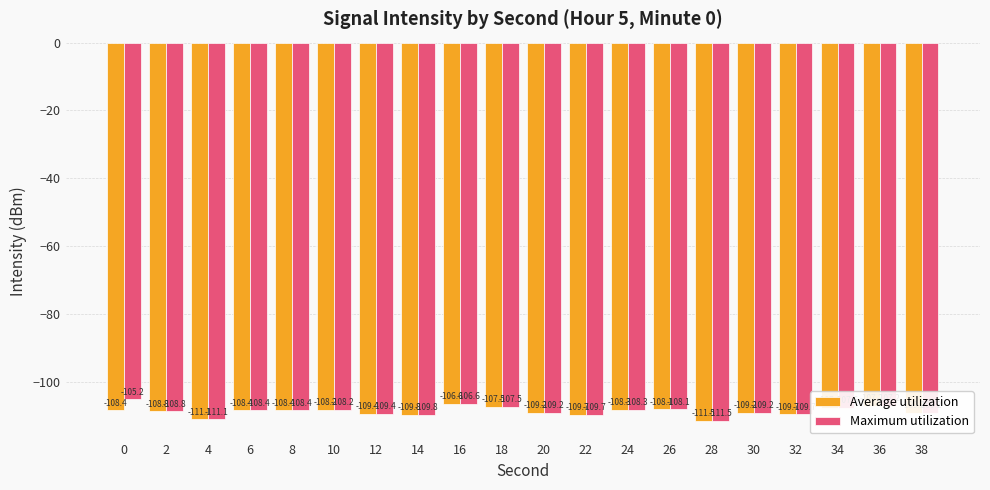

At how many categories does at least one series exceed -110?

18